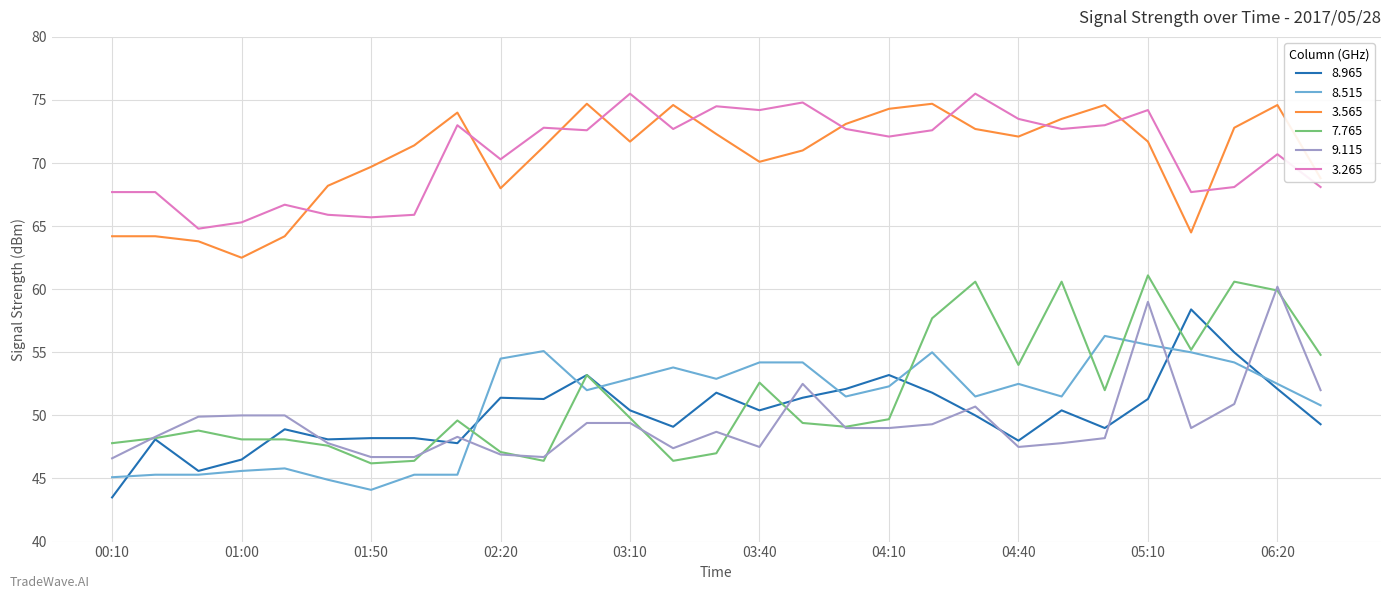

True or false: 9.115 and 3.265 cross at least once.

False